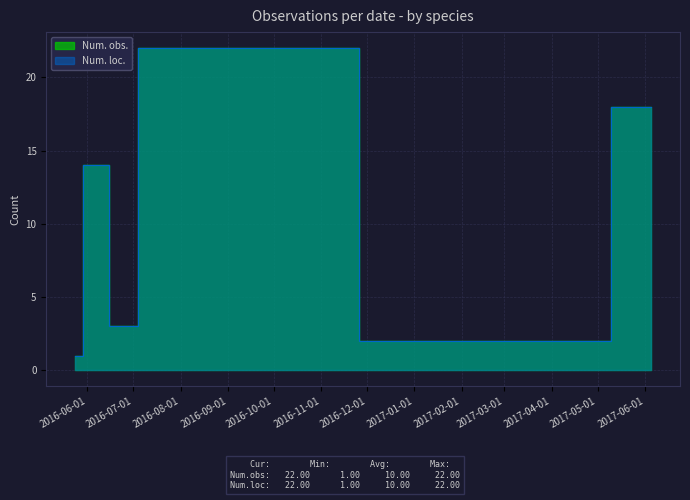

Where is the first local maximum for Num. obs.?

2016-06-04